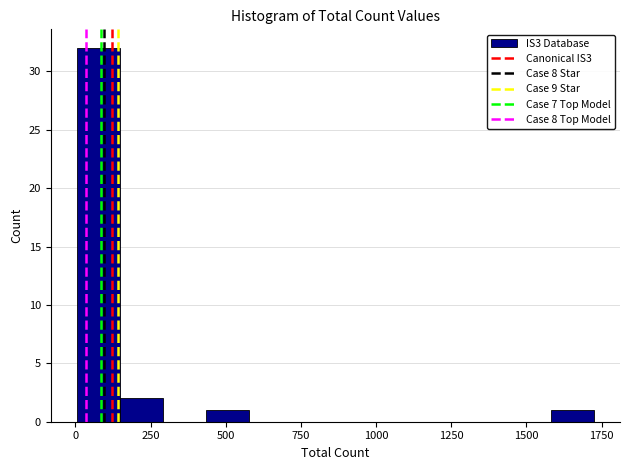

Read against the x-axis, roughly where is the centre of the tallest bar?

100